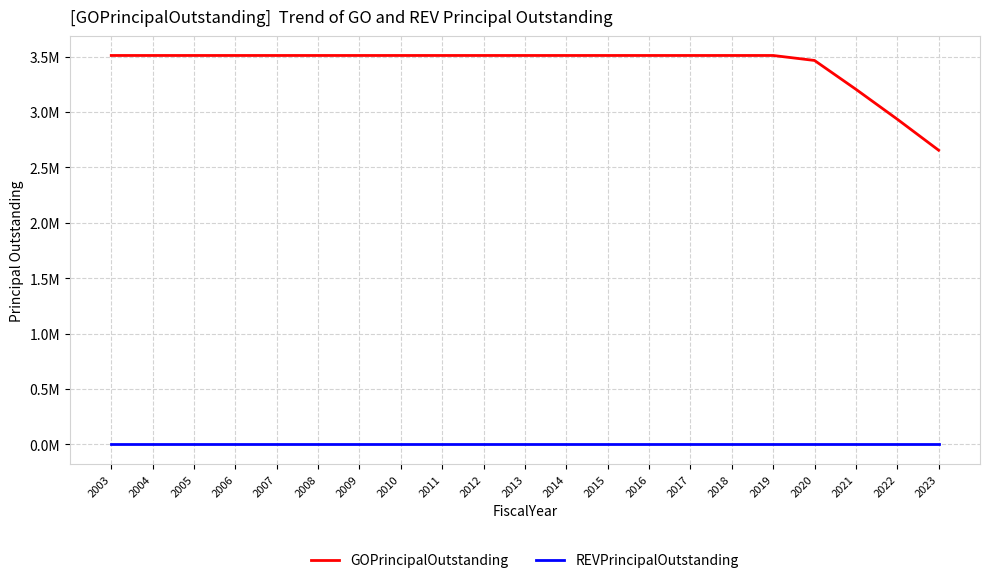

What are all the series names shown in the legend?

GOPrincipalOutstanding, REVPrincipalOutstanding